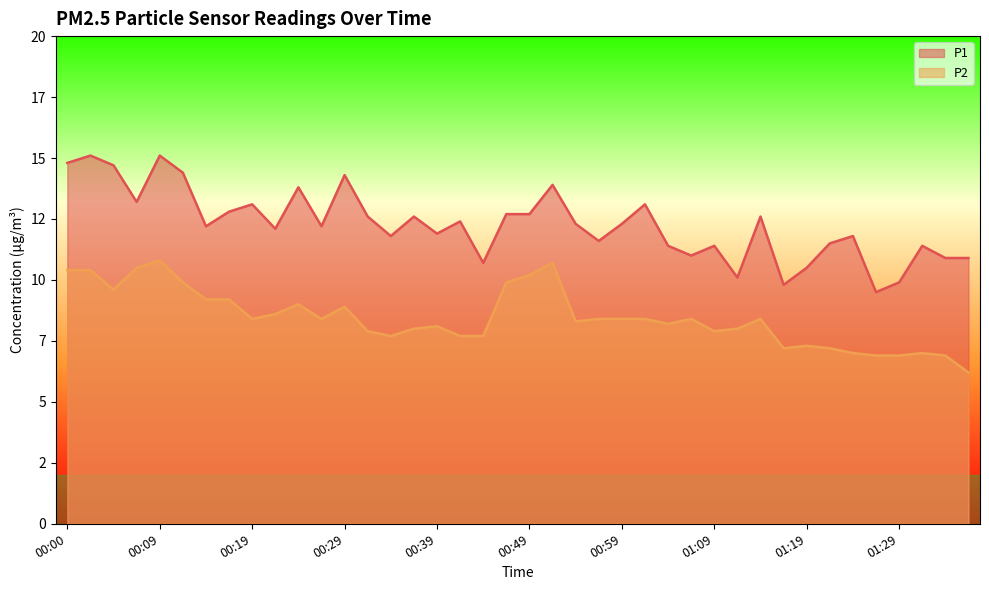

How many lines are shown in the chart?

2